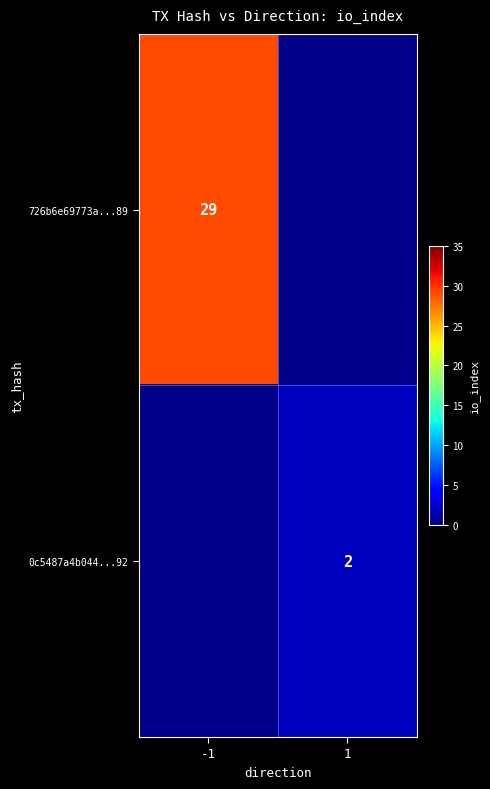

Is the value of 0c5487a4b044...92 at 1 greater than the value of 726b6e69773a...89 at -1?

No